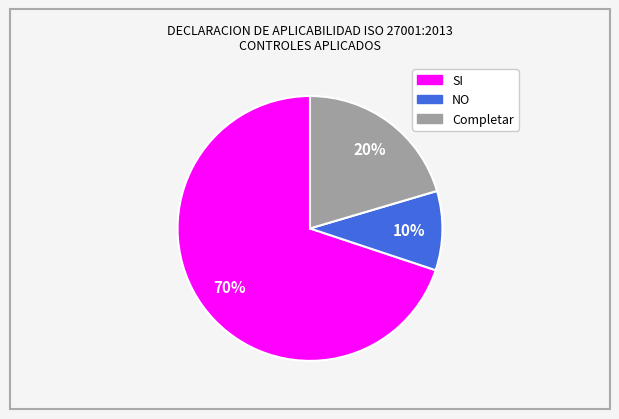

Rank the categories by value from highest to lowest.

SI, Completar, NO